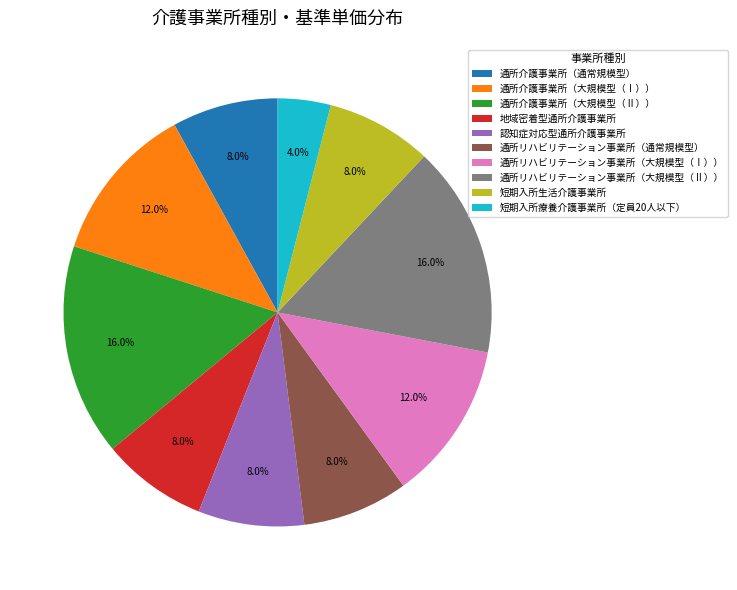

Is it true that 通所介護事業所（大規模型（Ⅱ）） is 2% of the pie?

False